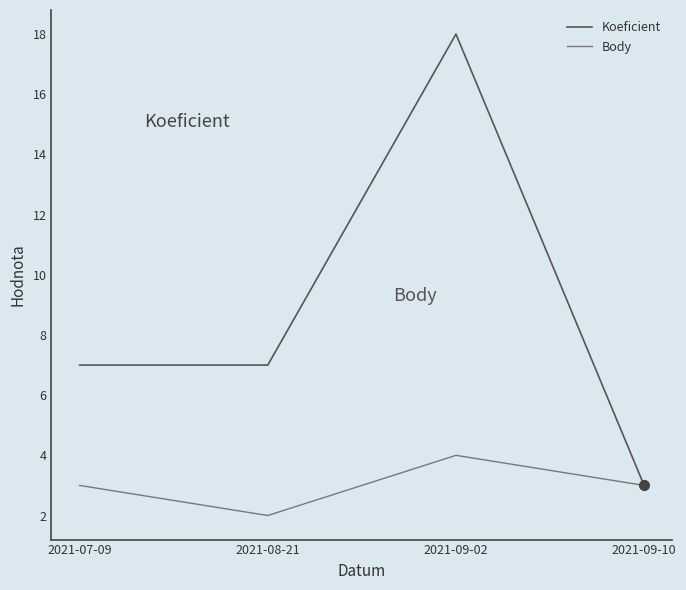

What is the sum of all Koeficient values?

35